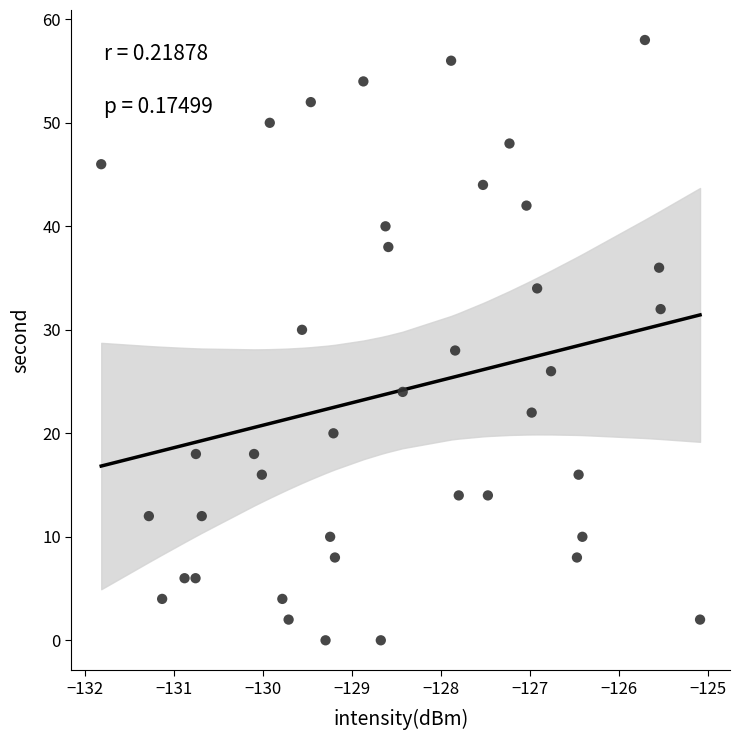

Count the number of points in this scatter plot.

40